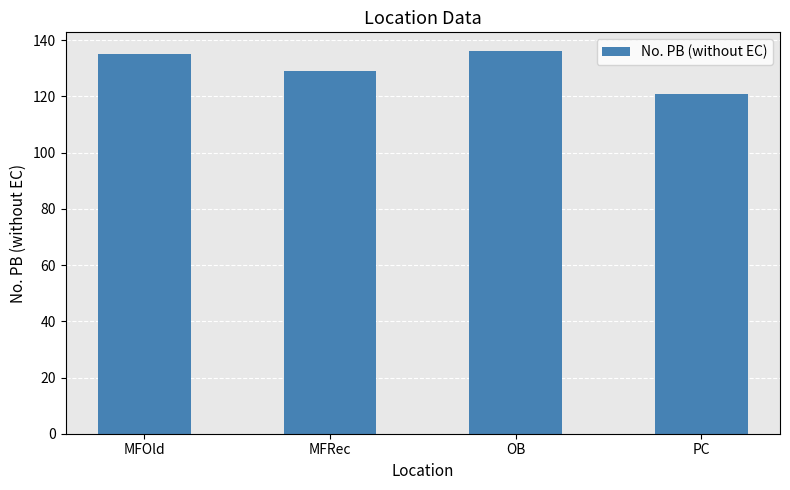

What is the label of the 1st bar from the left?

MFOld